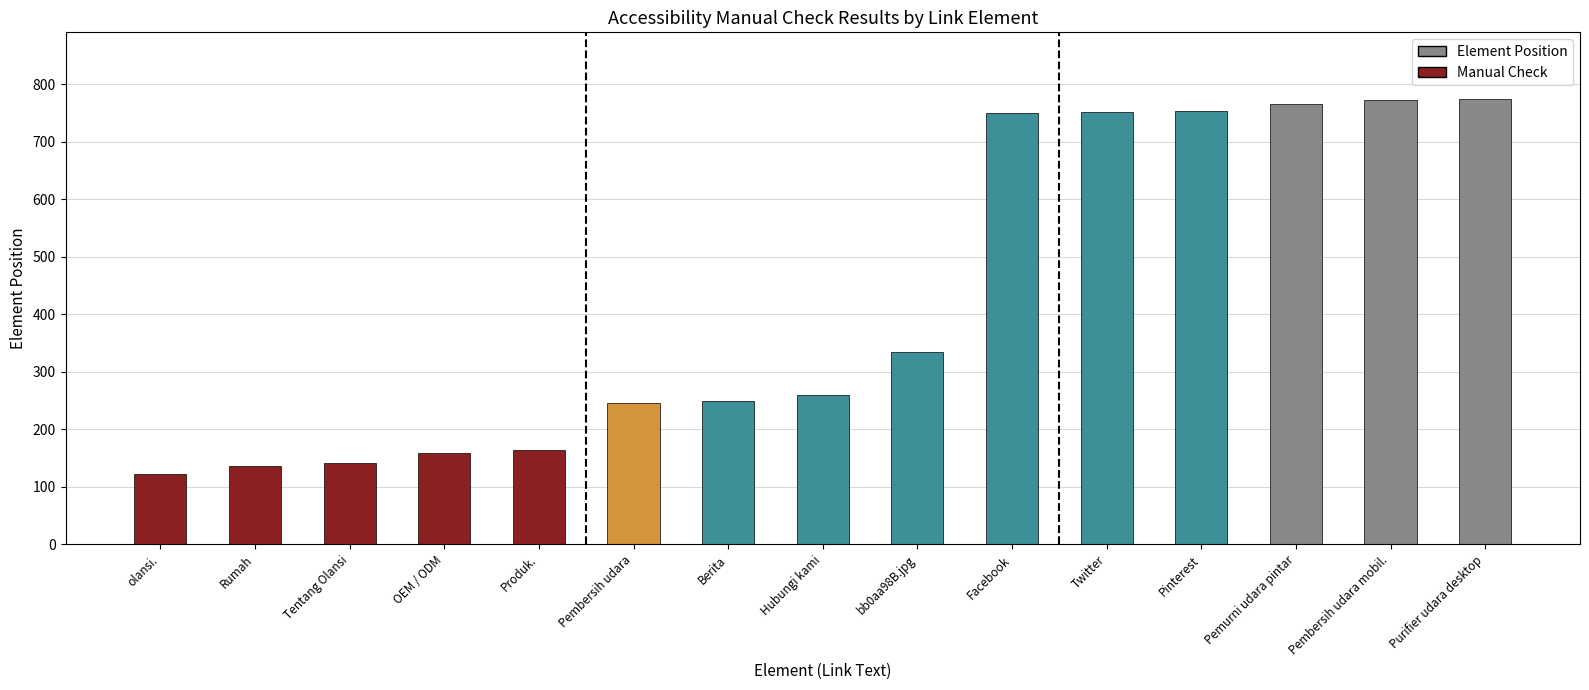

What is the label of the 2nd bar from the right?

Pembersih udara mobil.